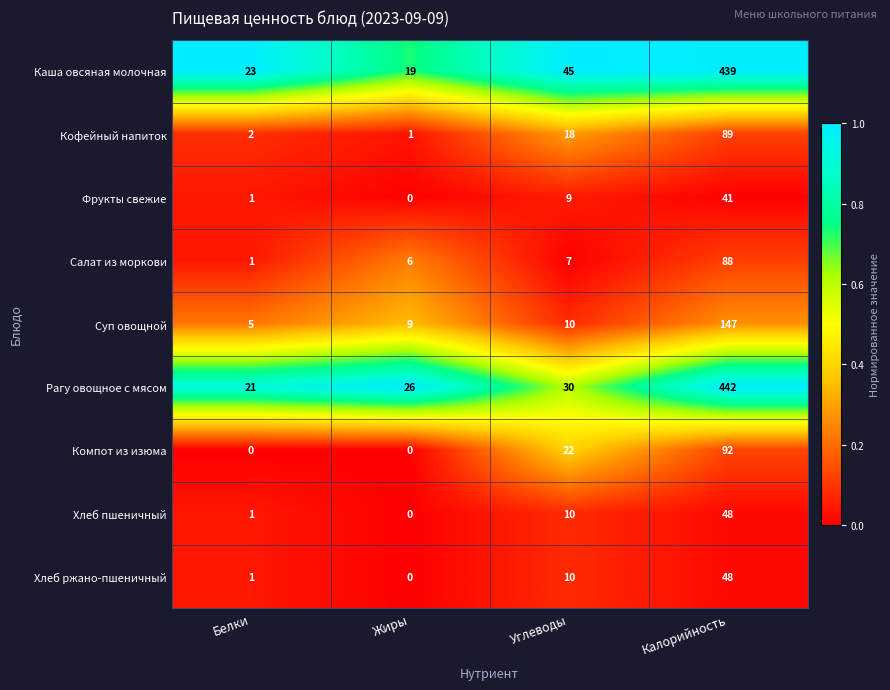

True or false: Хлеб пшеничный has a value of 1 at Белки.

True